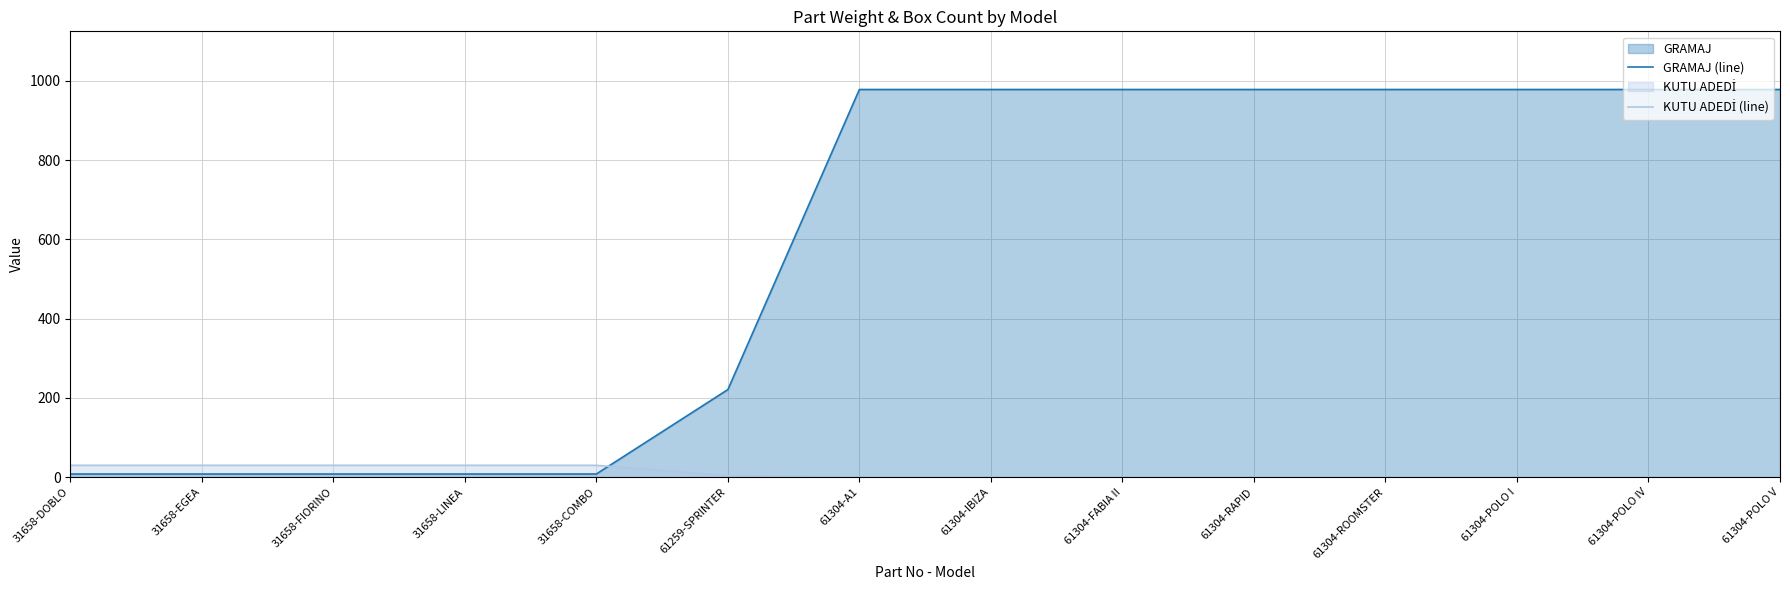

Is the value of KUTU ADEDİ (line) at 31658-LINEA greater than the value of GRAMAJ (line) at 61304-POLO IV?

No